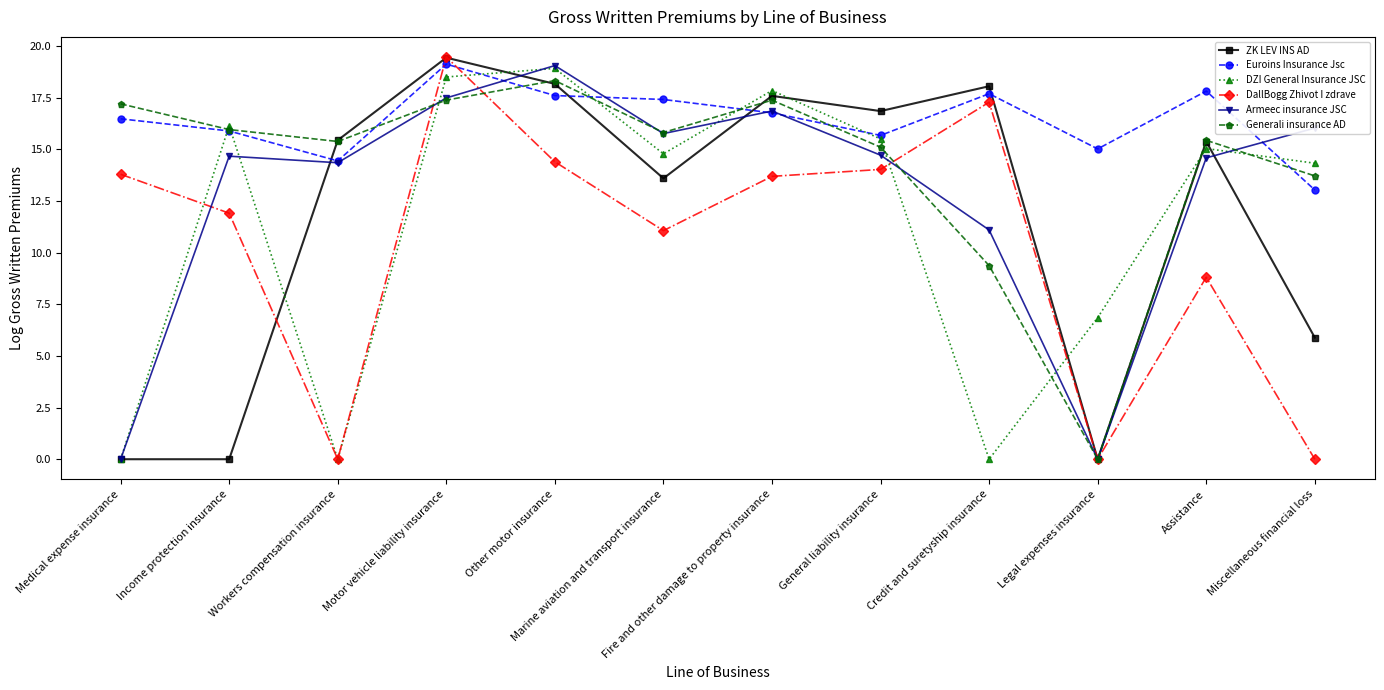

What is the total value across all series at Motor vehicle liability insurance?

111.4